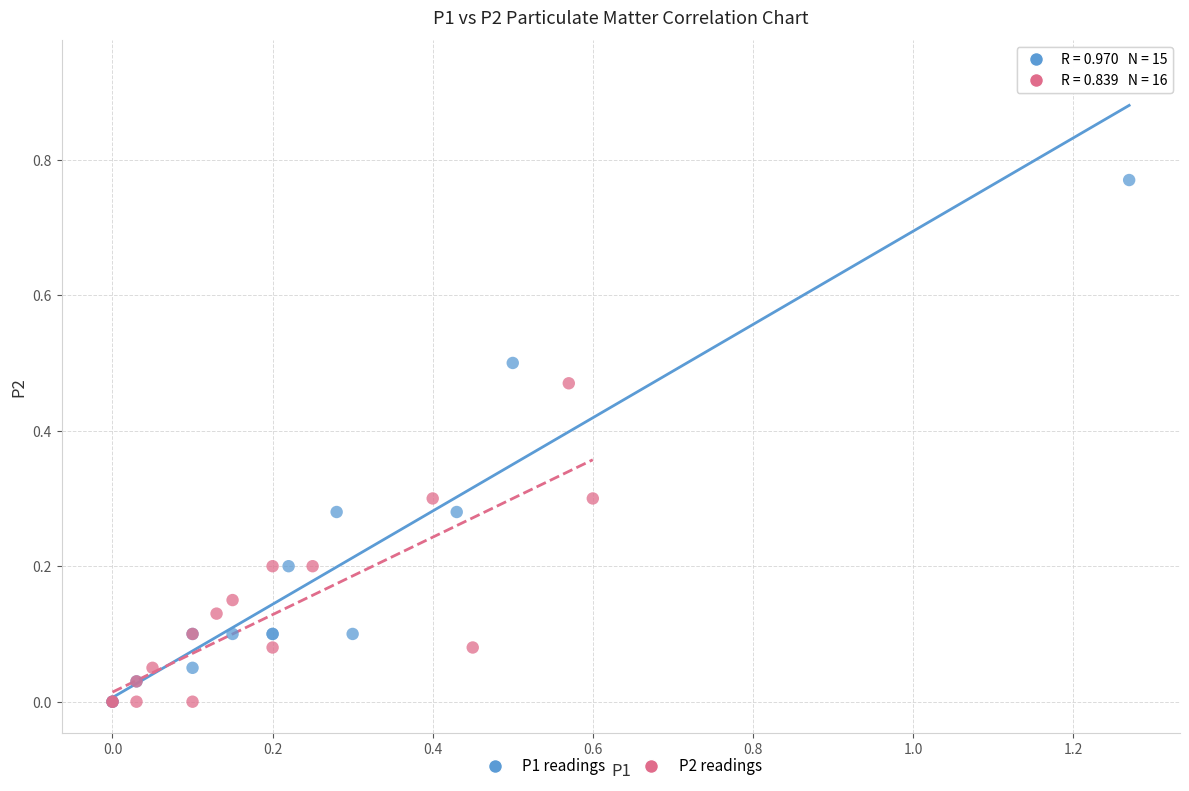

Which series contains the highest Y value?

P1 readings